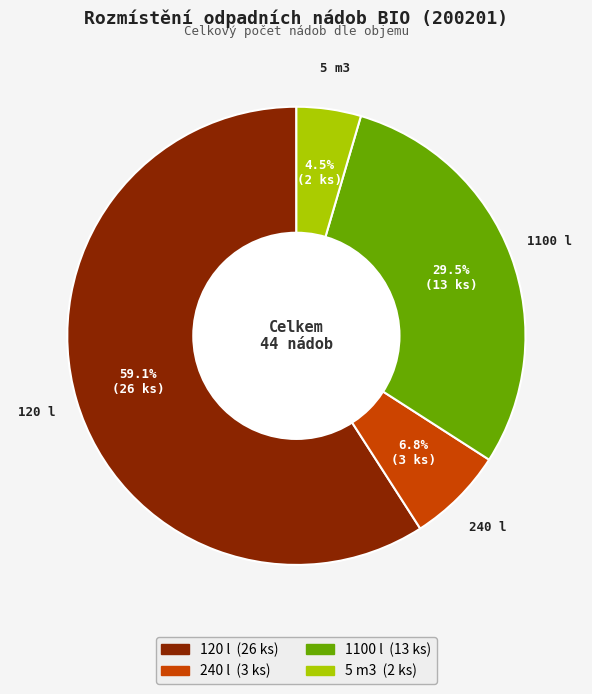

Which slice is the largest?

120 l